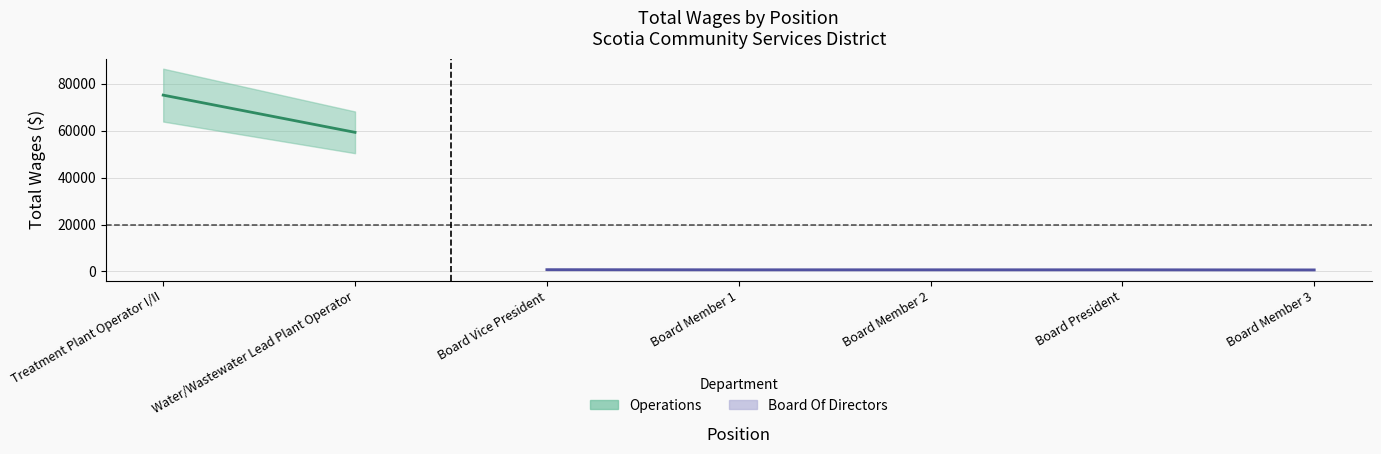

True or false: there are more than 1 points higher than both neighbors.

False